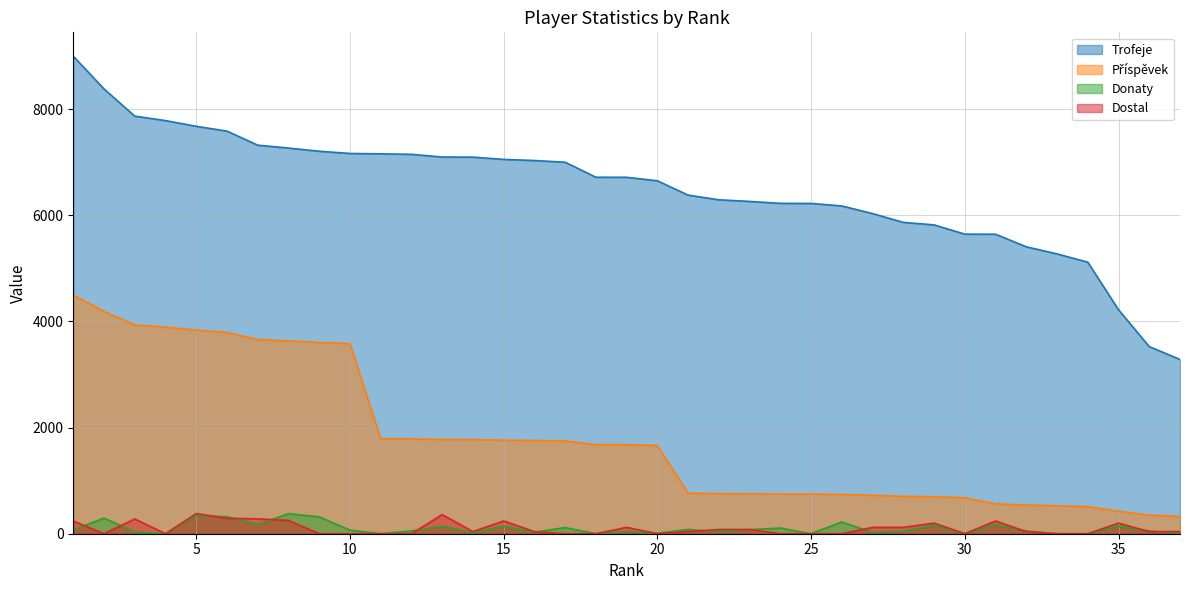

How many data points in Příspěvek are above 1679?

17